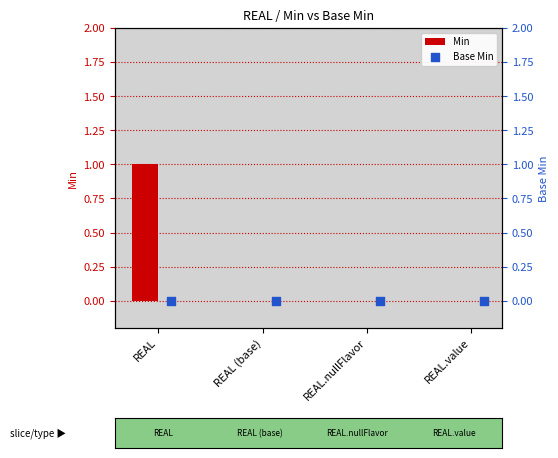

Which series has the widest spread of Y values?

Min